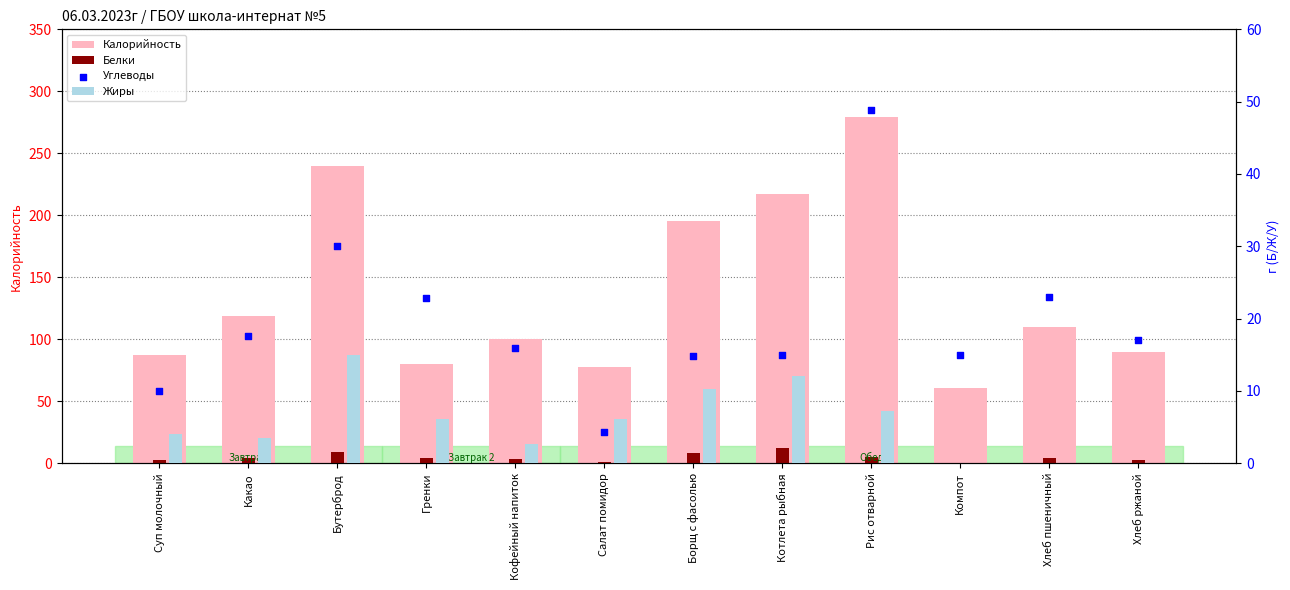

At how many categories does at least one series exceed 276?

1